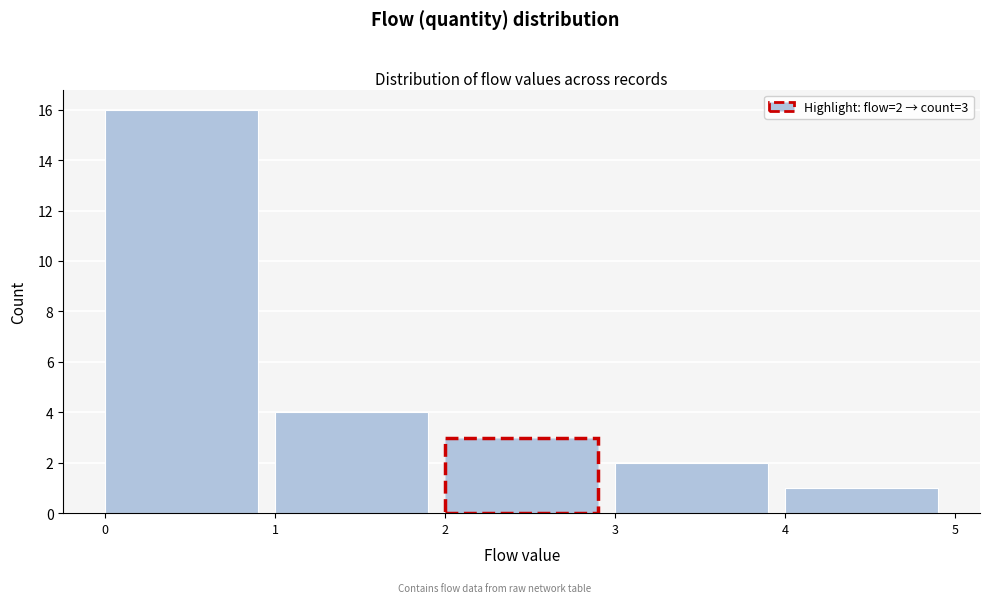

Which range on the x-axis has the tallest bar?

0 to 1